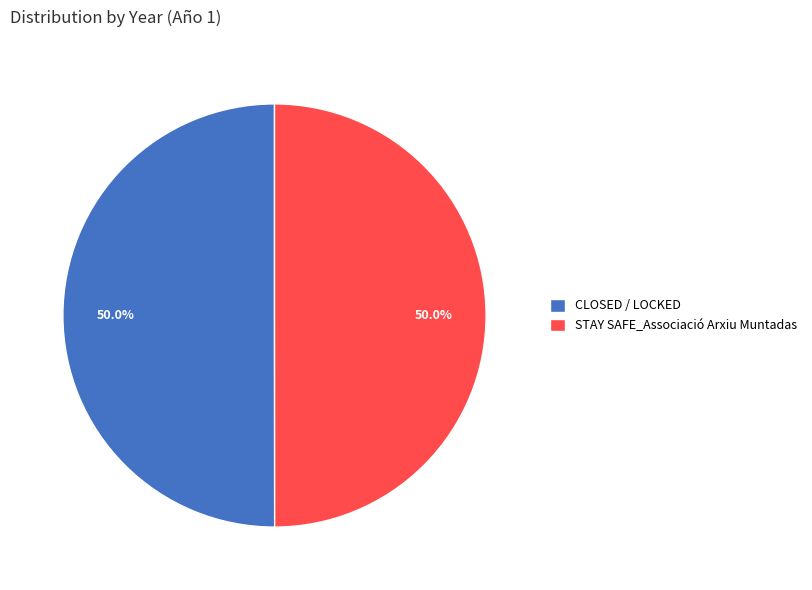

To the nearest percent, what portion does STAY SAFE_Associació Arxiu Muntadas represent?

50%